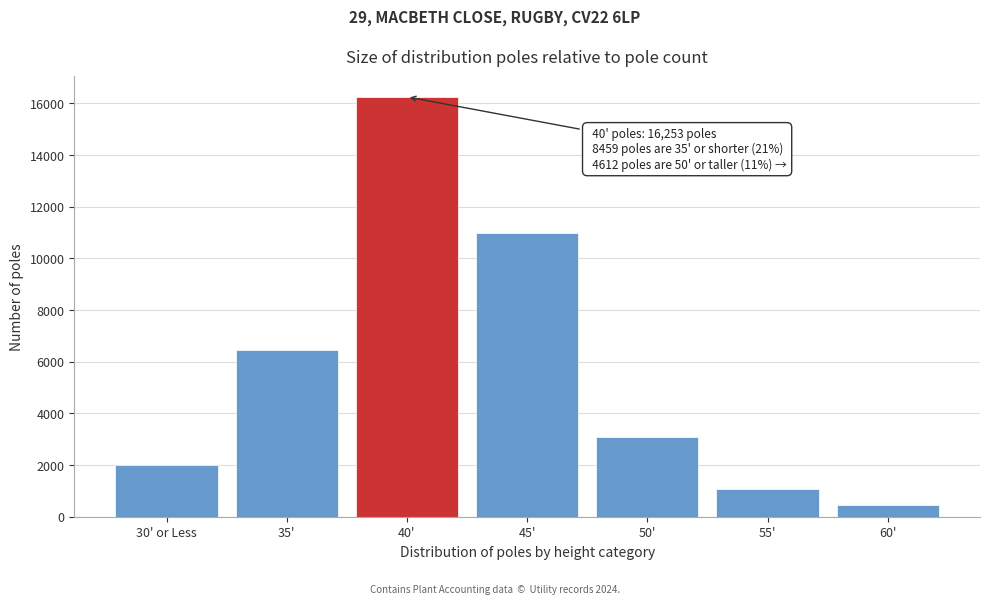

Reading right to left, what are all the values shown in this chart?

60'=452	55'=1089	50'=3071	45'=10994	40'=16253	35'=6449	30' or Less=2010